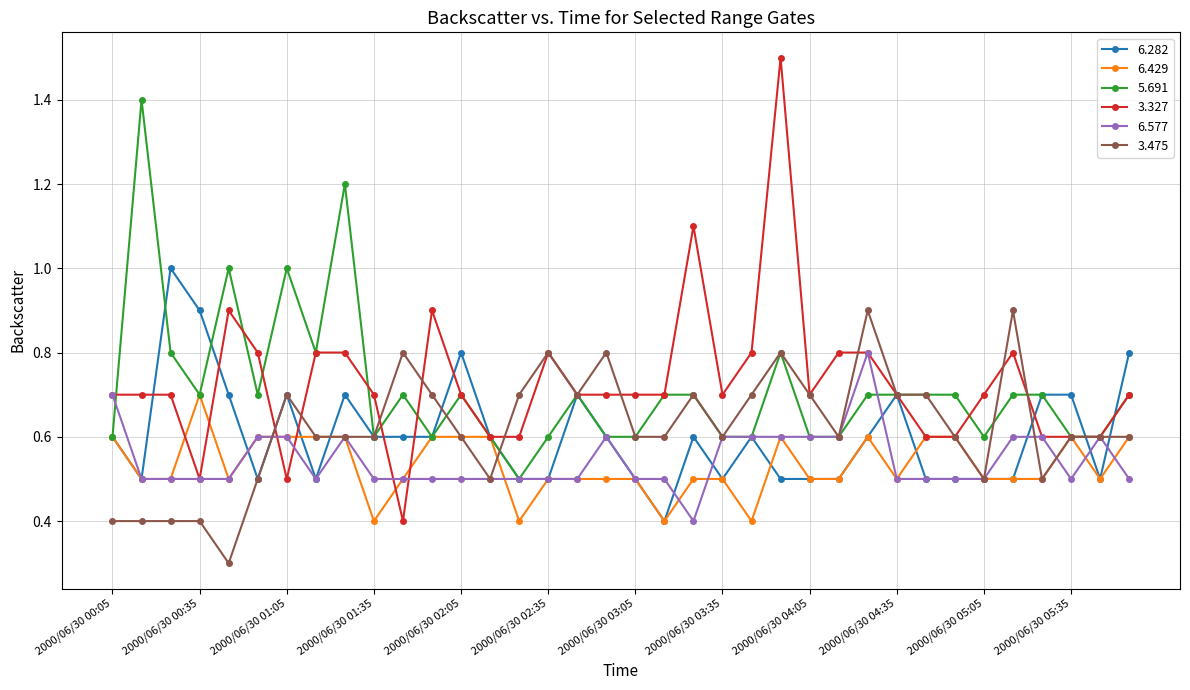

What are all the series names shown in the legend?

6.282, 6.429, 5.691, 3.327, 6.577, 3.475